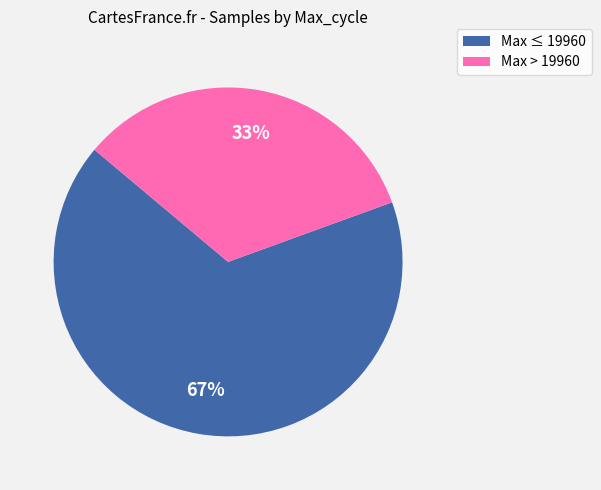

How many slices are in this pie chart?

2